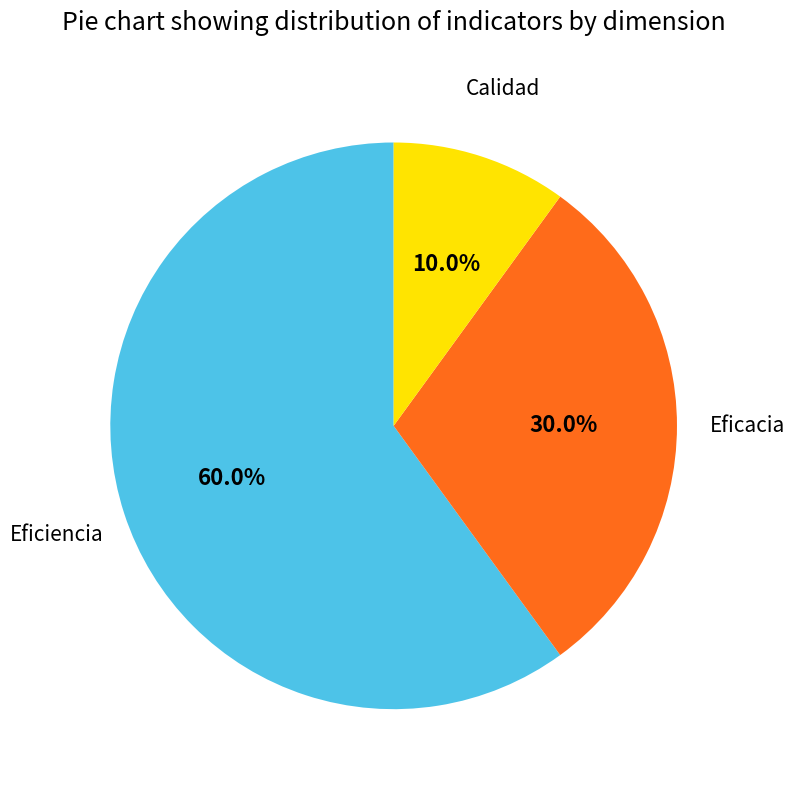

To the nearest percent, what is the difference between the largest and smallest slice percentages?

50%